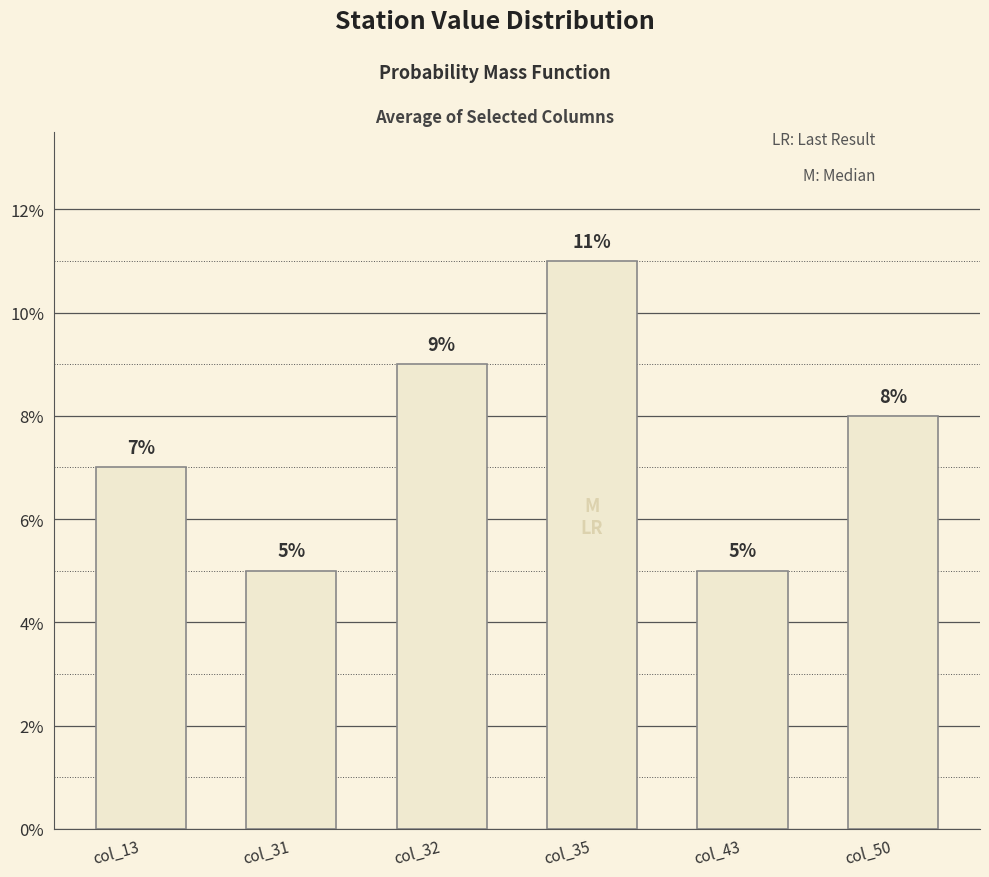

Which category has the lowest value across all series?

col_31